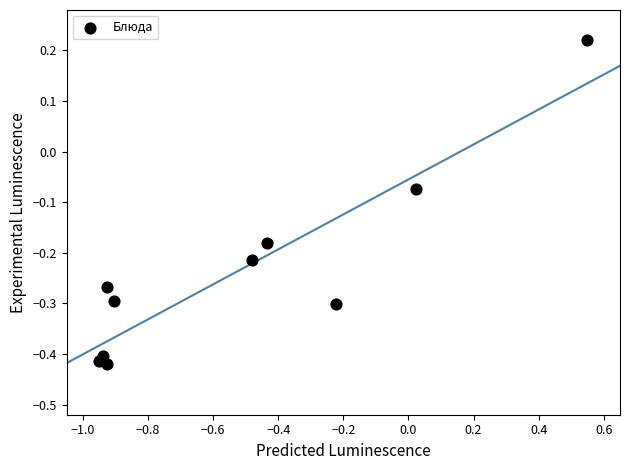

What is the average X value?

-0.5